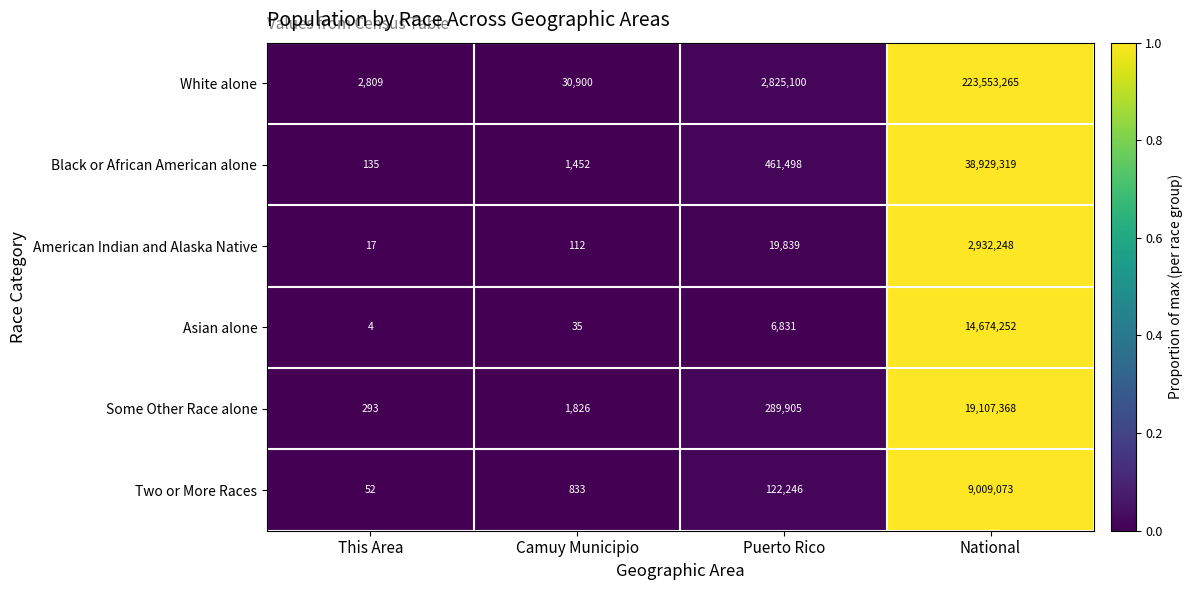

Between This Area and Puerto Rico, which series saw the biggest shift?

White alone